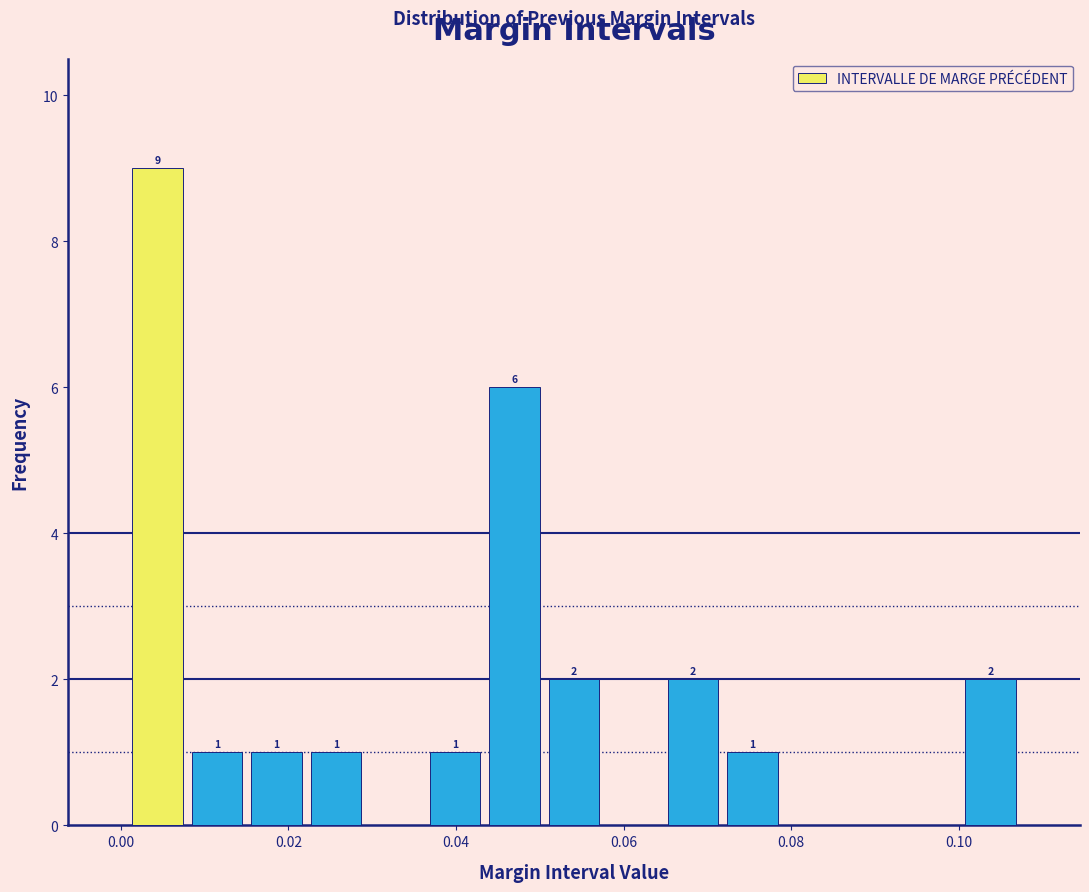

Read against the x-axis, roughly where is the centre of the tallest bar?

0.004